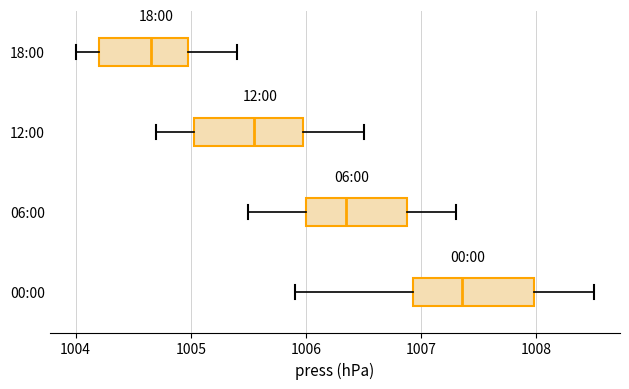

Reading bottom to top, transcribe this box plot: for each box, give where its median line is, the range the box spans, and where its two whiskers end, as read against the x-axis. The values are not printed on the chart, so give them approximately, as read against the axis.

00:00: median 1007.4, box 1006.9 to 1008.0, whiskers 1005.9 to 1008.5
06:00: median 1006.4, box 1006.0 to 1006.9, whiskers 1005.5 to 1007.3
12:00: median 1005.6, box 1005.0 to 1006.0, whiskers 1004.7 to 1006.5
18:00: median 1004.7, box 1004.2 to 1005.0, whiskers 1004.0 to 1005.4